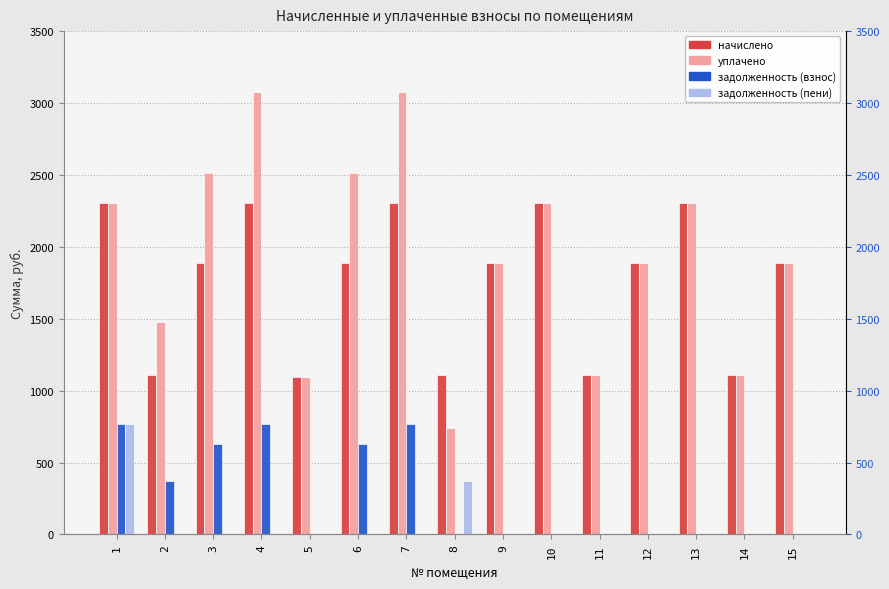

How many values in задолженность (пени) are above zero?

2